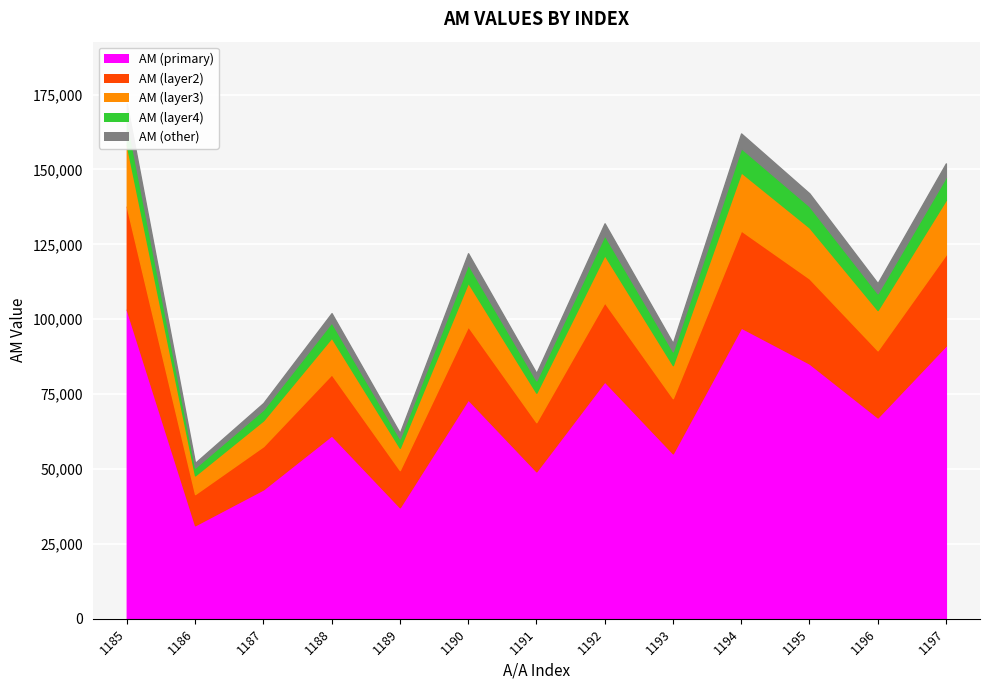

At which category does the chart reach its minimum across all series?

1186